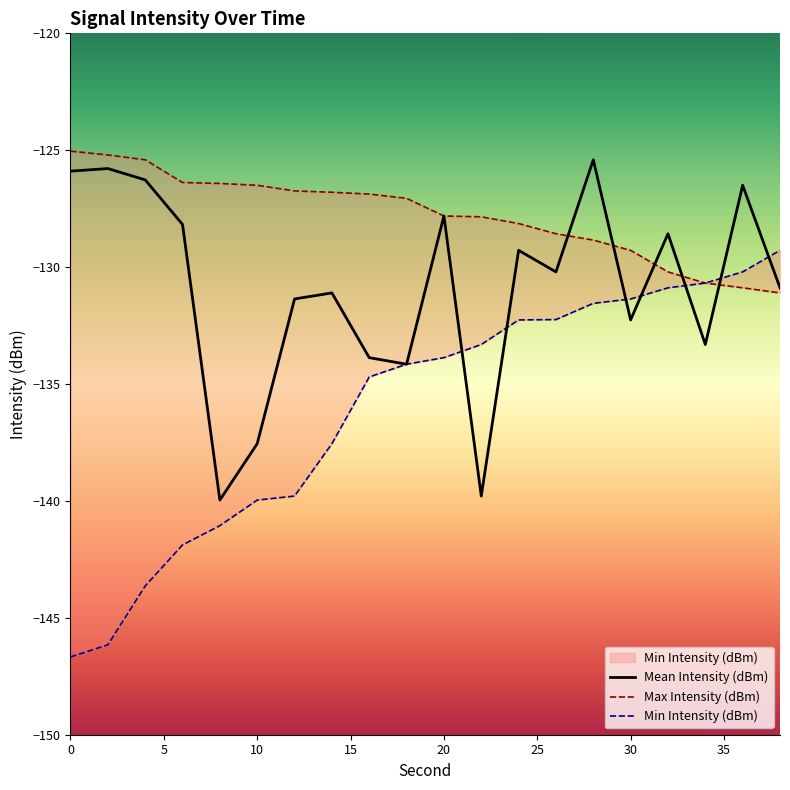

After their last crossing, which series has the higher values: Max Intensity (dBm) or Mean Intensity (dBm)?

Mean Intensity (dBm)